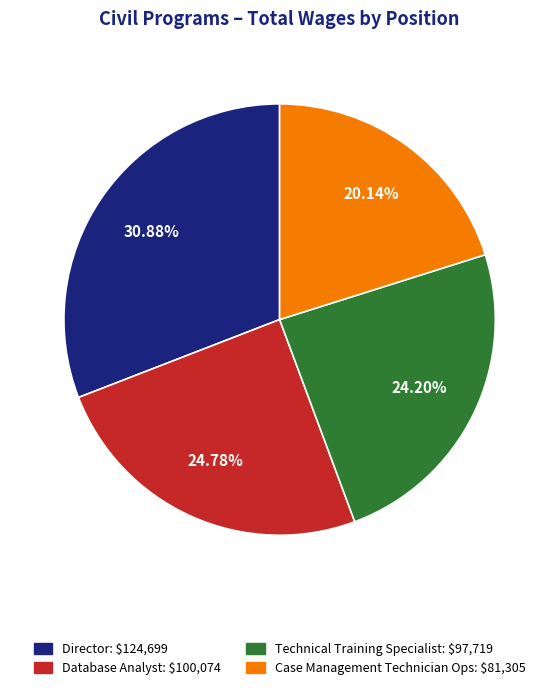

To the nearest percent, what is the combined percentage of Database Analyst and Director?

56%